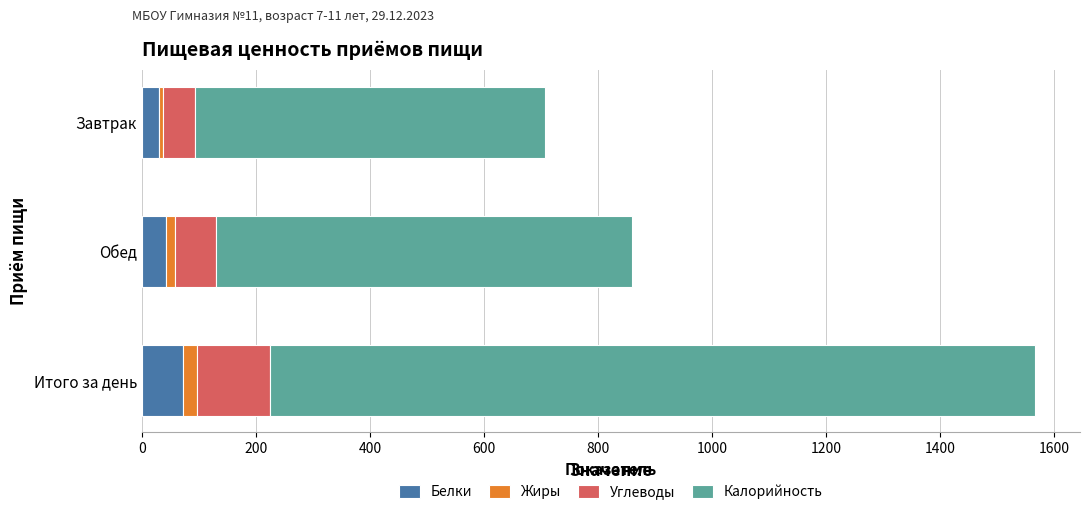

What is the difference between the maximum and minimum values in the Белки series?

41.8